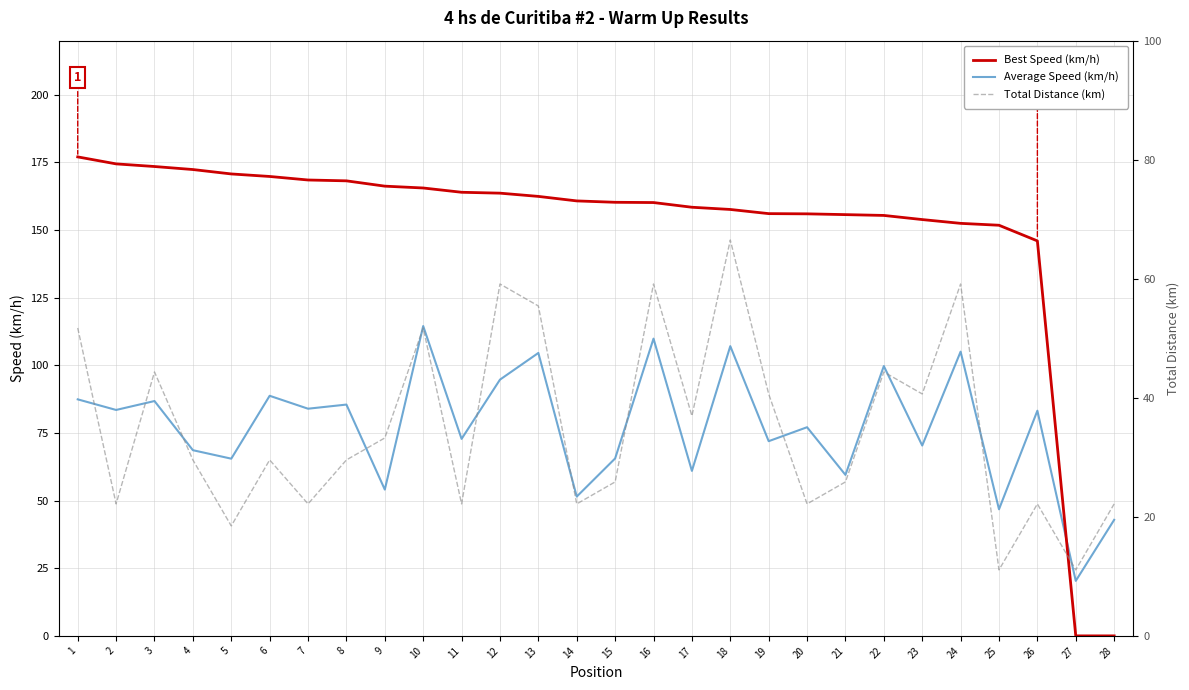

Rank the series by their maximum value, from lowest to highest.

Total Distance (km), Average Speed (km/h), Best Speed (km/h)